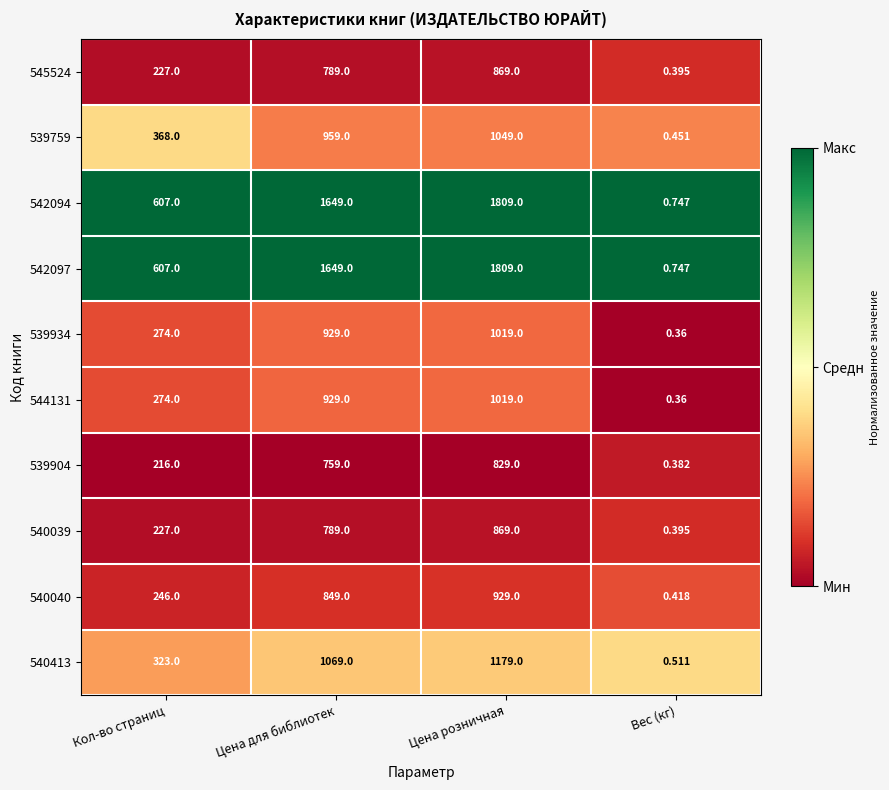

At which label does 544131 reach its peak?

Цена розничная